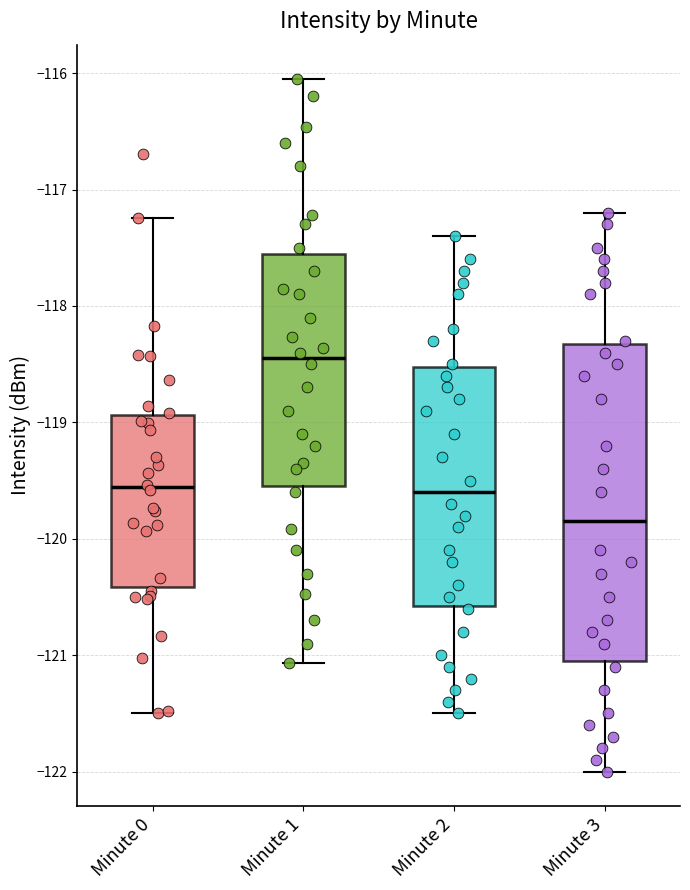

Where does the upper whisker of the box for Minute 2 end on the y-axis? The values are not printed on the chart, so give them approximately, as read against the axis.

-117.4